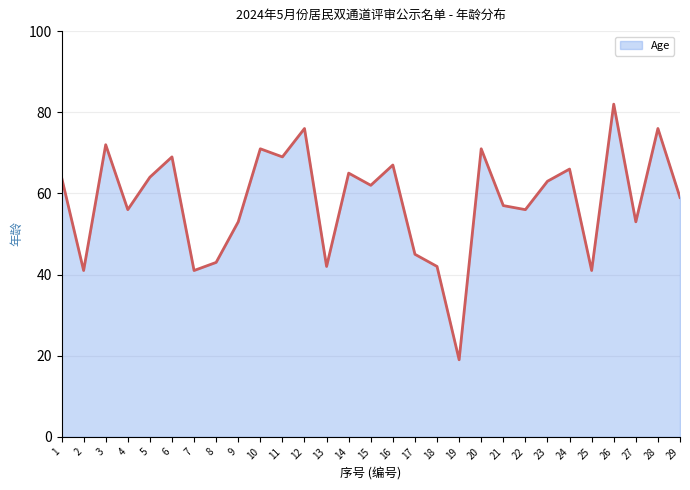

At which category does the data reach its first local valley?

2